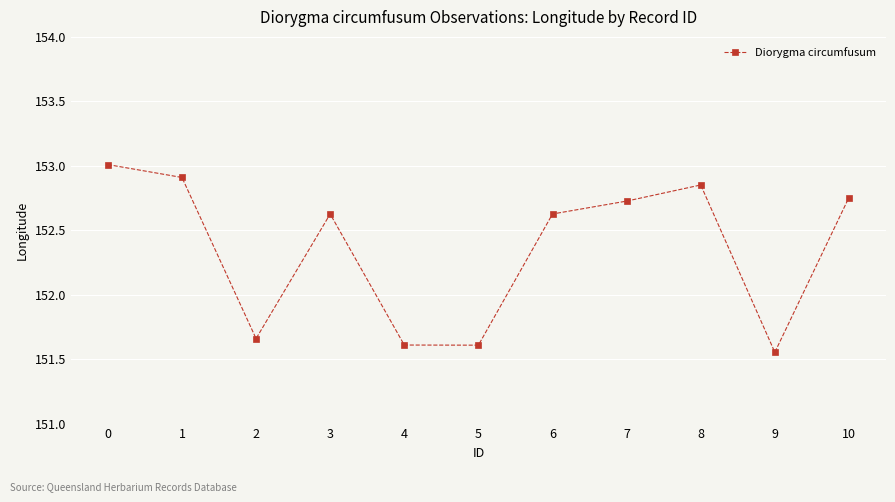

The value at 5 is 272.1. True or false?

False